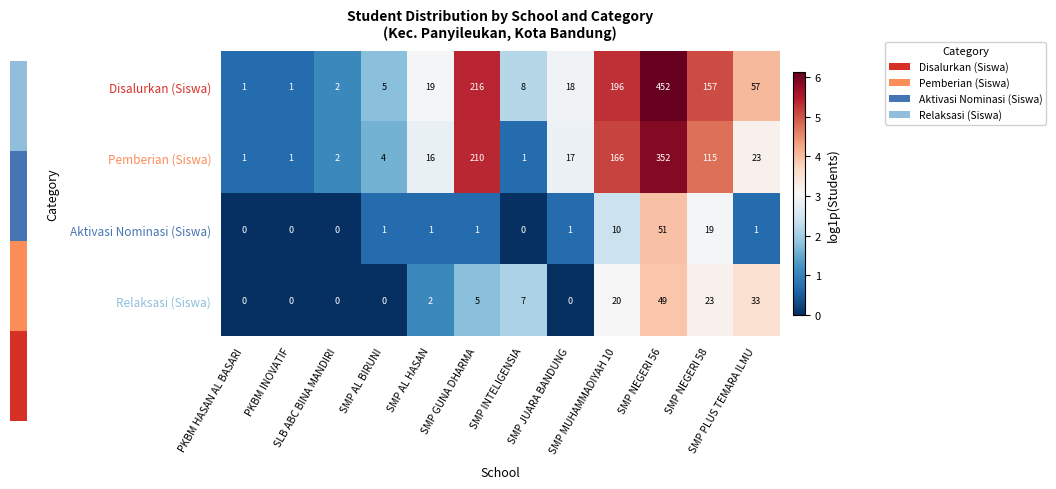

Count the number of data series in this chart.

4